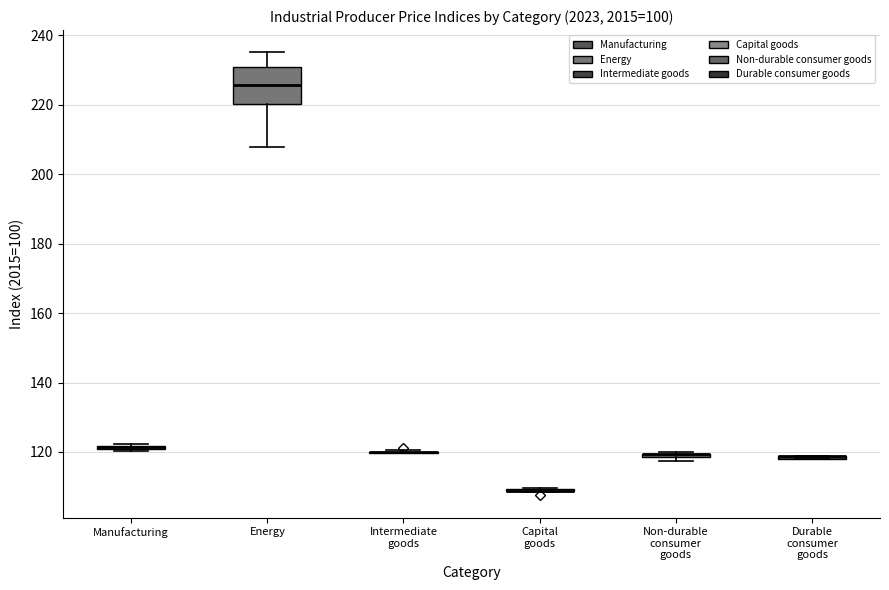

Comparing the boxes themselves (not the whiskers), which one is the tallest?

Energy